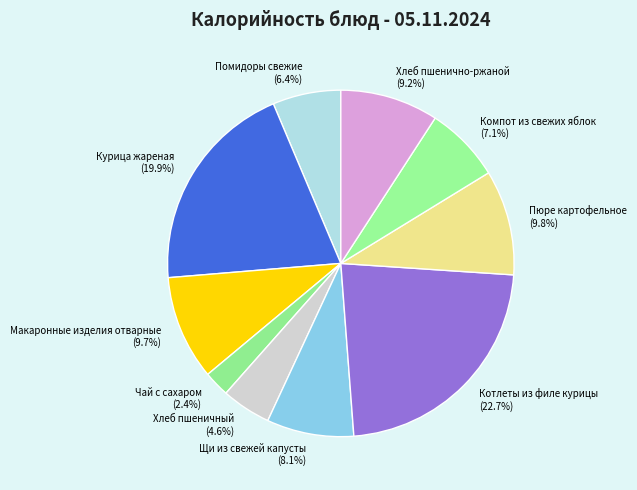

Do Щи из свежей капусты and Хлеб пшенично-ржаной together represent more than half of the pie?

No